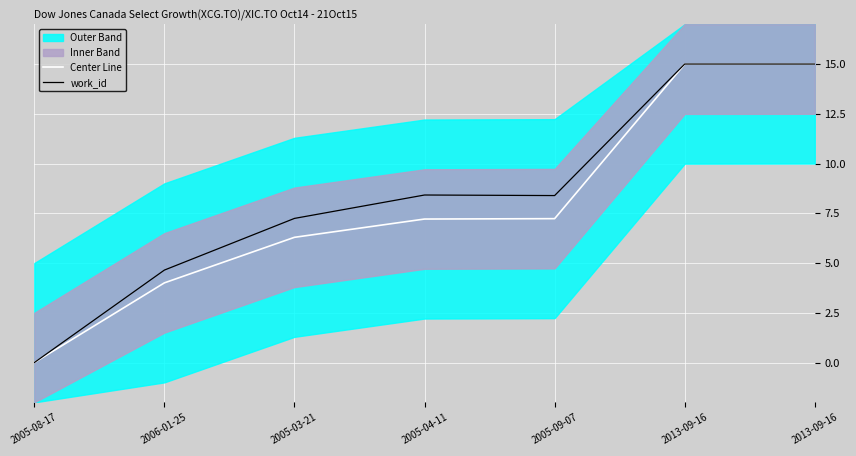

Where does the work_id series first go above 8?

2005-04-11